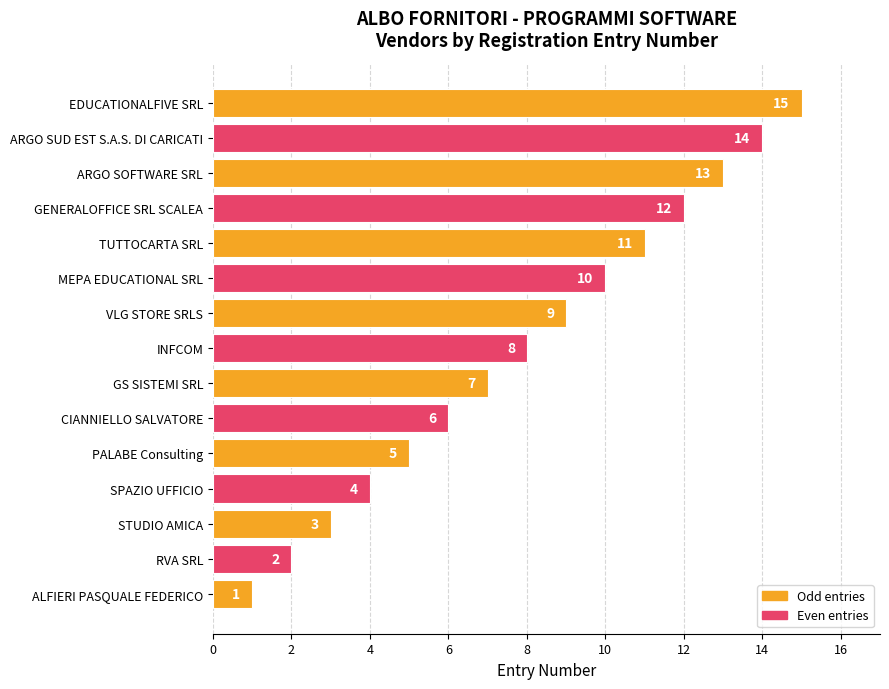

Are the bars grouped side by side (vs. stacked)?

No